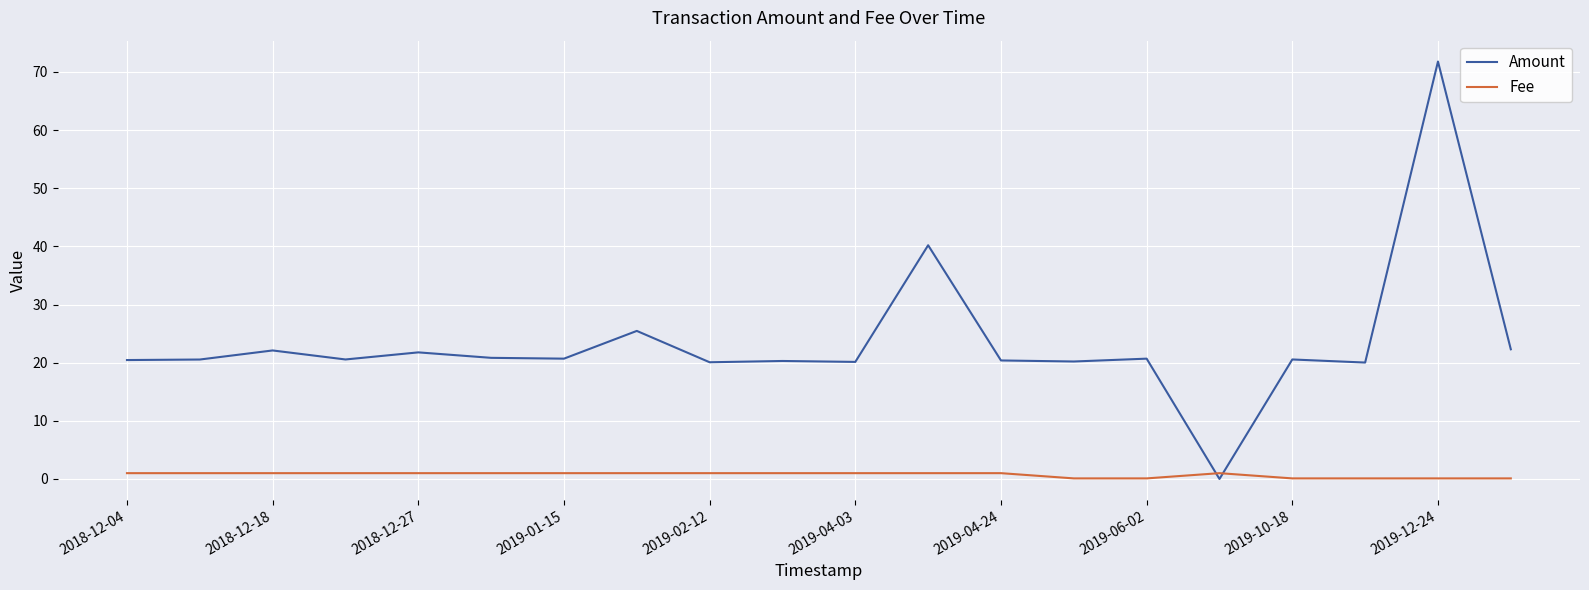

Which series has the largest total across all categories?

Amount